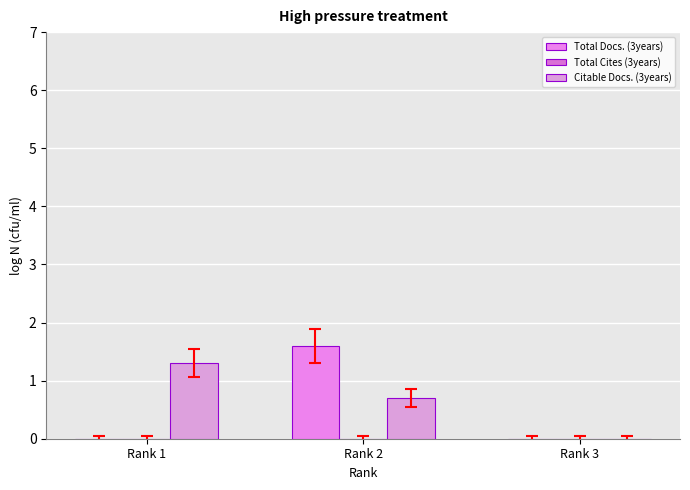

Reading left to right, extract all data points from this chart.

Total Docs. (3years): Rank 1=0.0	Rank 2=1.6	Rank 3=0.0
Total Cites (3years): Rank 1=0.0	Rank 2=0.0	Rank 3=0.0
Citable Docs. (3years): Rank 1=1.3	Rank 2=0.7	Rank 3=0.0